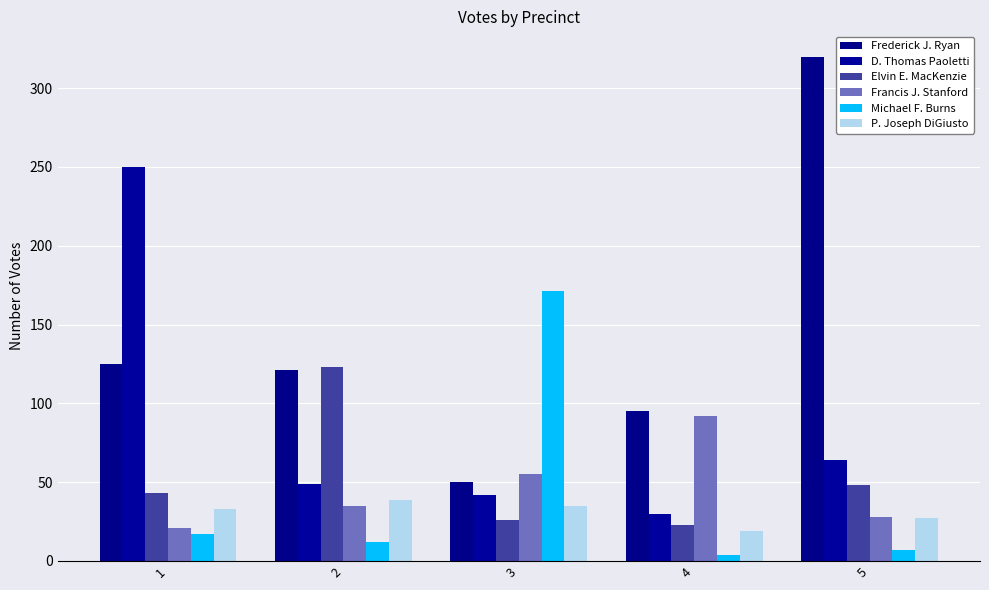

How many groups of bars are there?

5